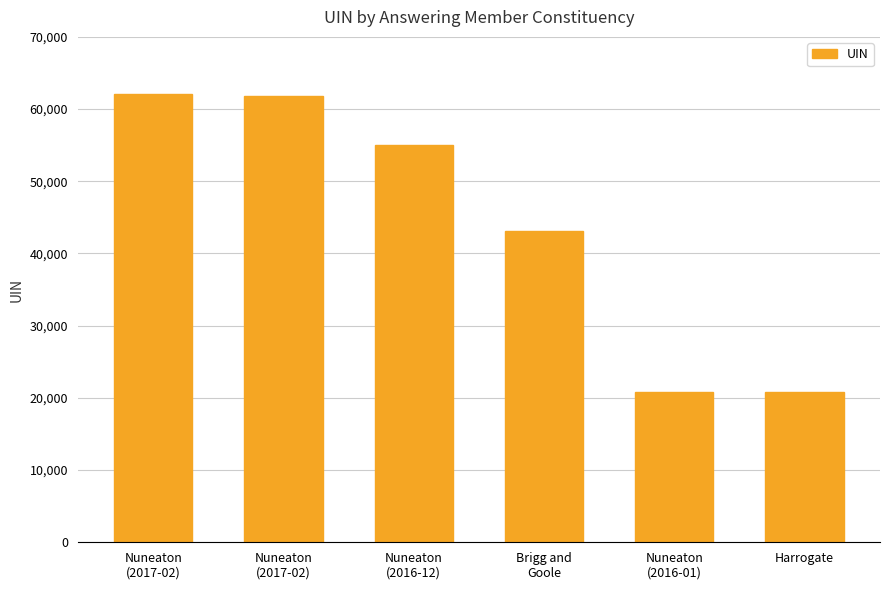

List the labels in order of value, largest first.

Nuneaton
(2017-02), Nuneaton
(2017-02), Nuneaton
(2016-12), Brigg and
Goole, Nuneaton
(2016-01), Harrogate